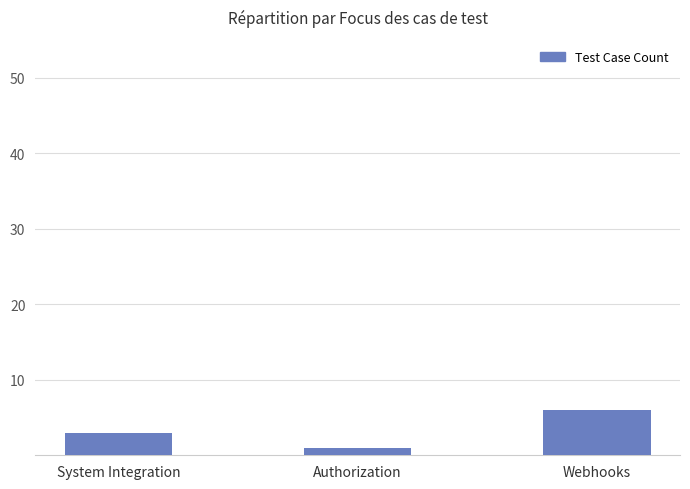

Which category has the highest value across all series?

Webhooks